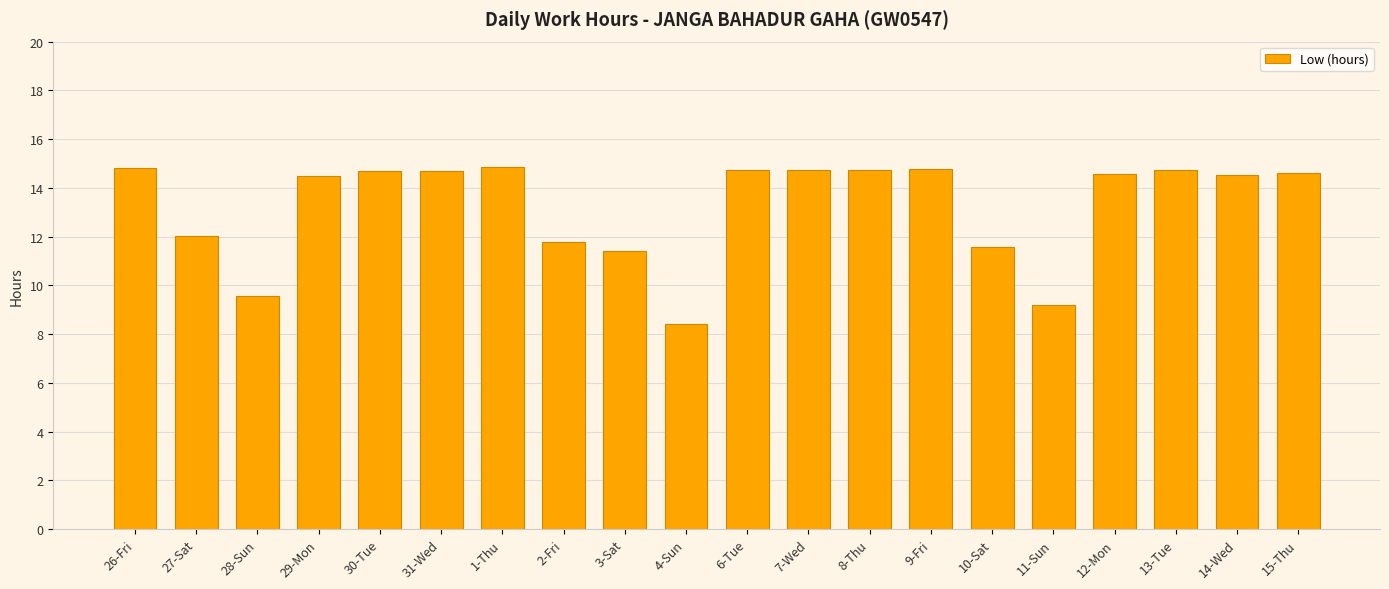

Which label corresponds to the smallest value in the chart?

4-Sun